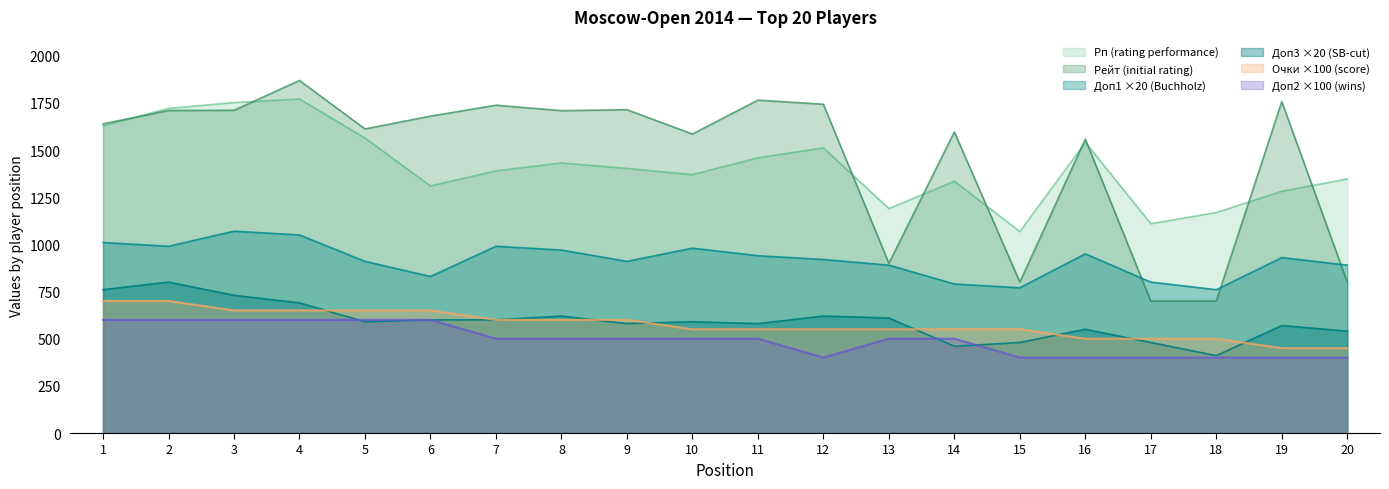

At which label does Доп1 reach its peak?

3